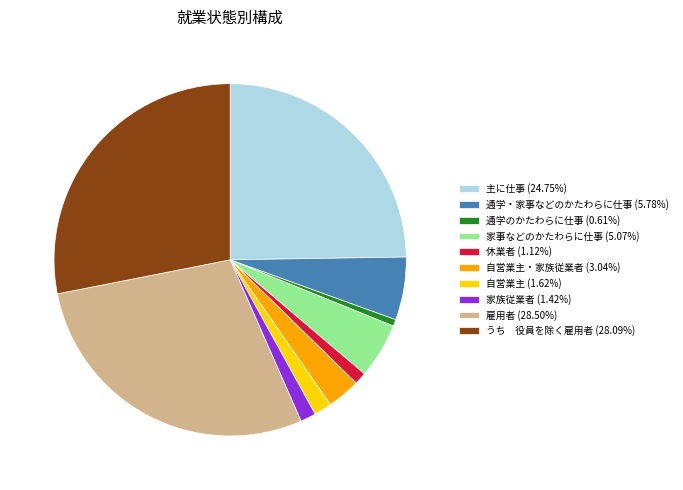

Is there a majority slice in this chart?

No